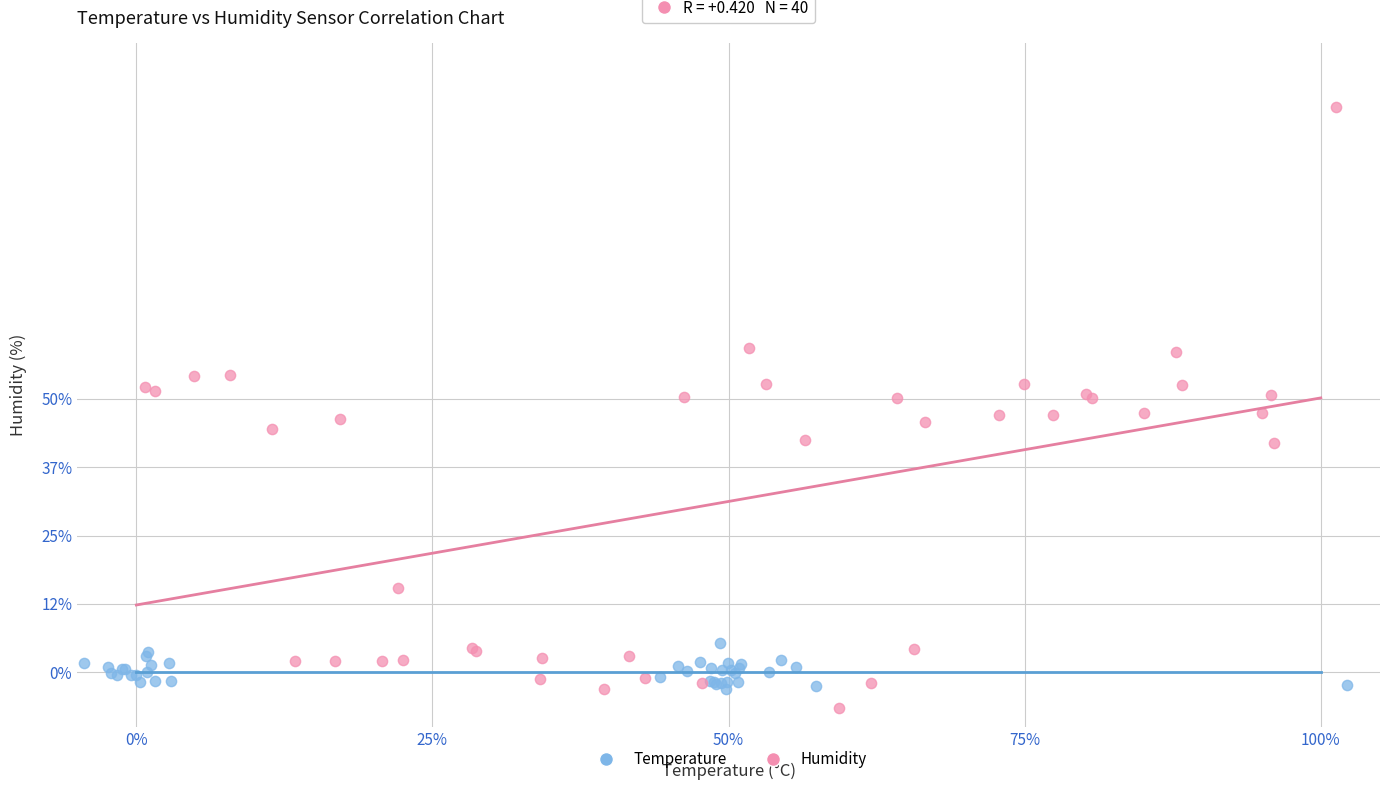

What are all the series names shown in the legend?

Temperature, Humidity